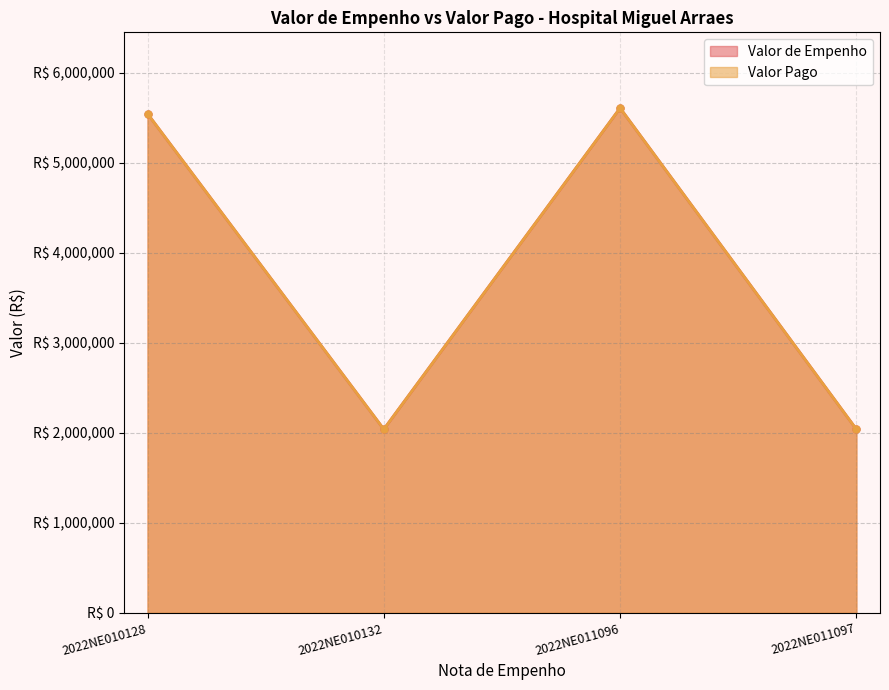

The Valor Pago series shows 5607869.6 at 2022NE011096. True or false?

True